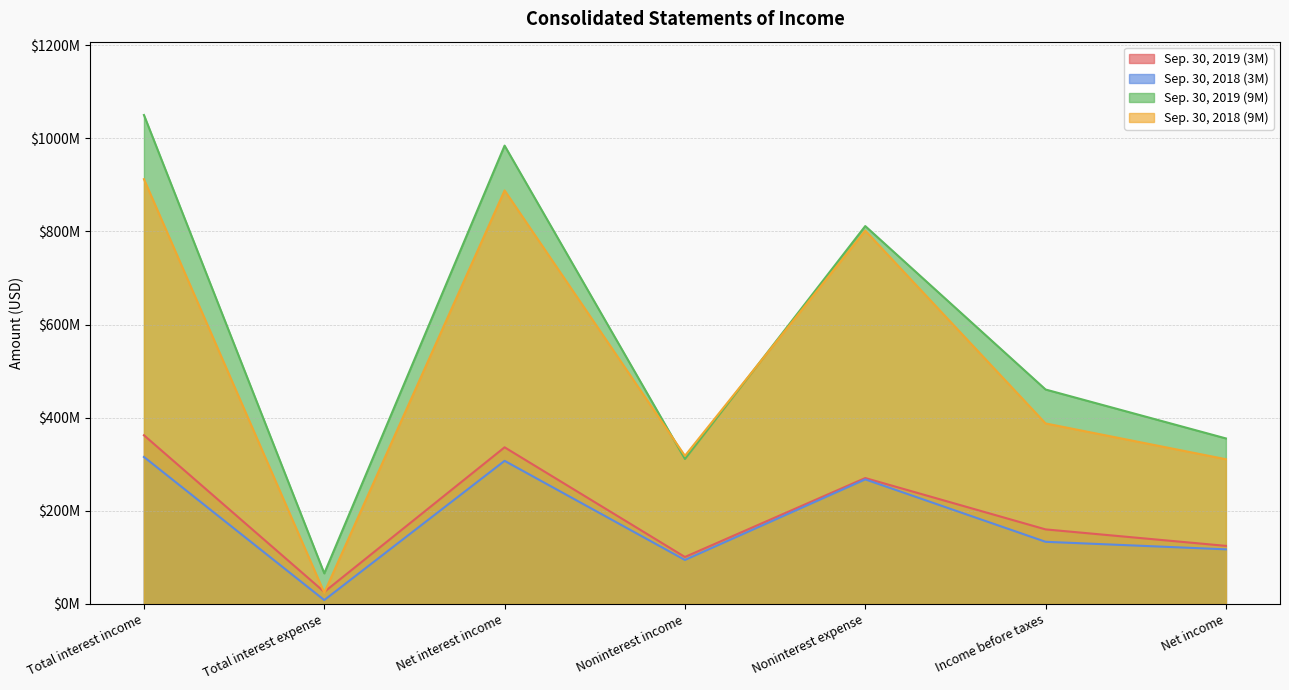

Where does the Sep. 30, 2019 (9M) series first go above 460520000?

Total interest income